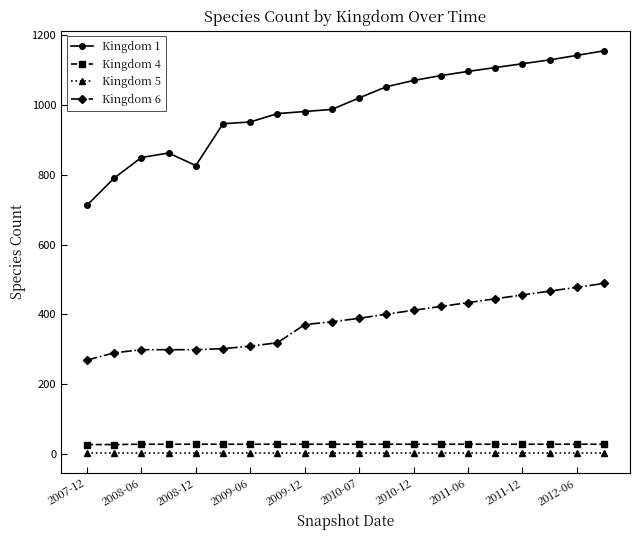

What are all the series names shown in the legend?

Kingdom 1, Kingdom 4, Kingdom 5, Kingdom 6